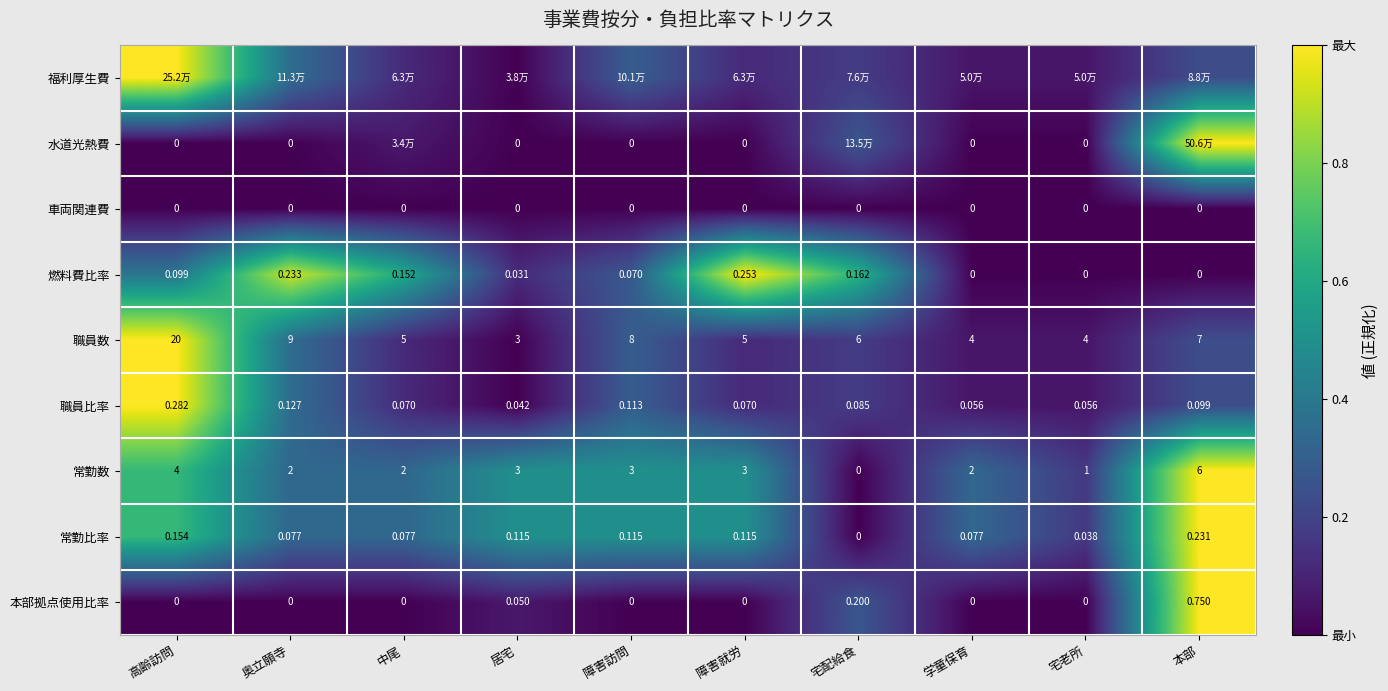

Which category has the highest value in the 常勤数 series?

本部